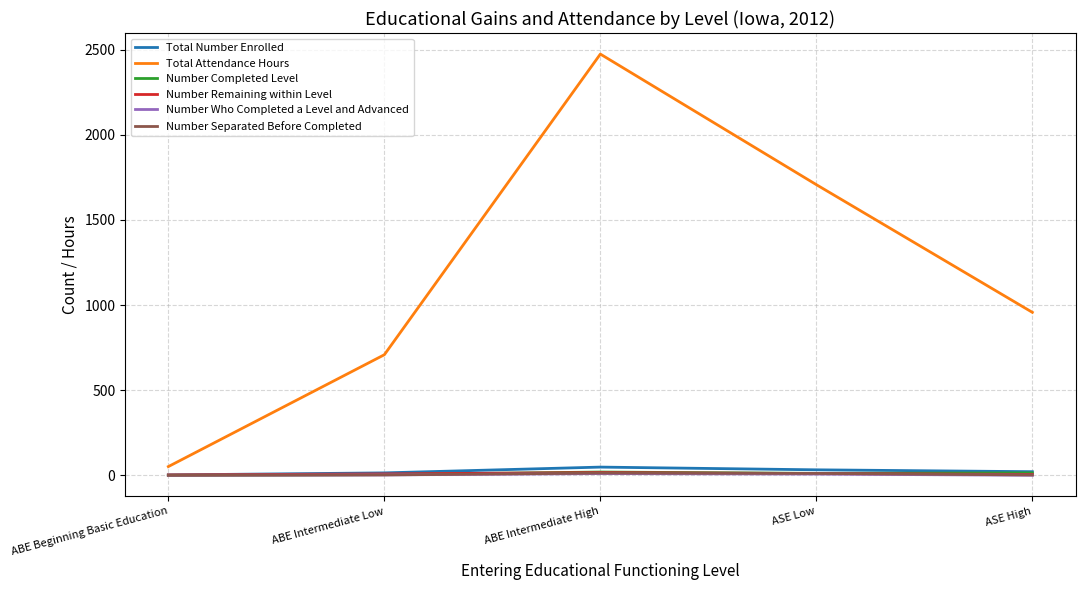

Which series has the widest spread of values?

Total Attendance Hours